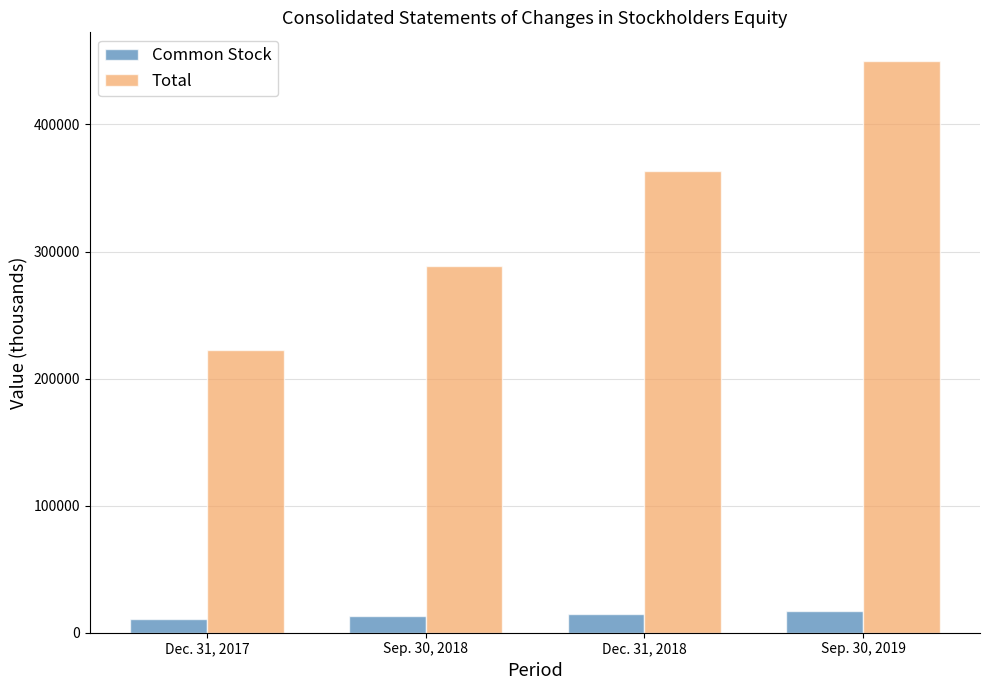

How many values in the Total series are below 363254?

2